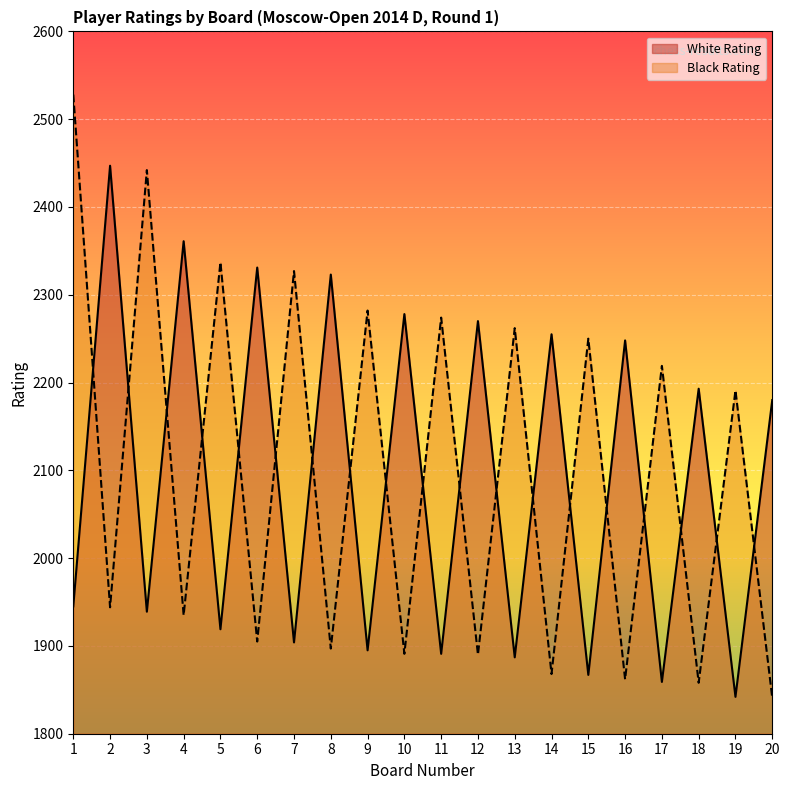

What are all the series names shown in the legend?

White Rating, Black Rating